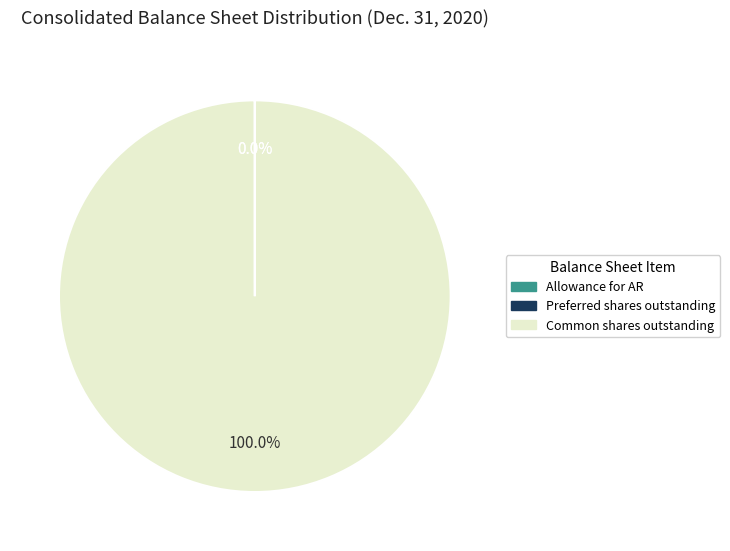

To the nearest percent, what is the average slice percentage?

33%